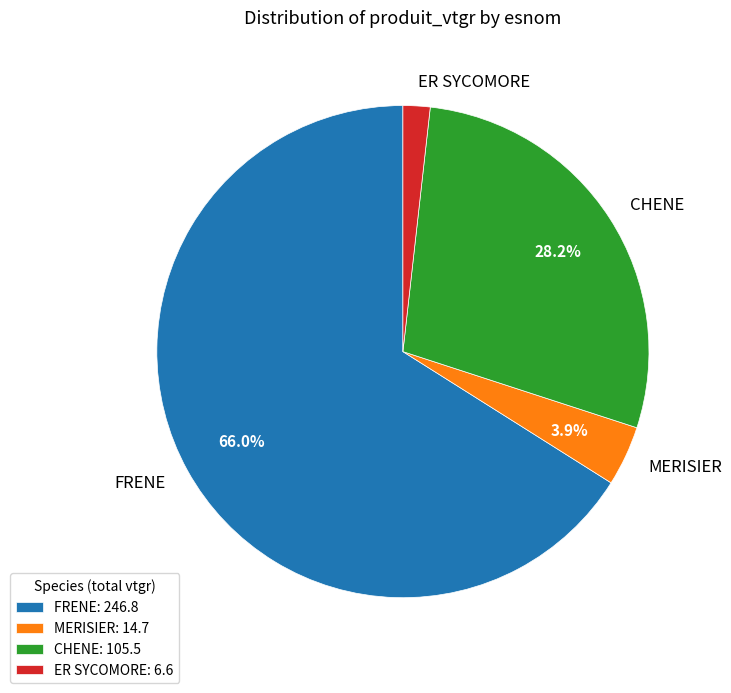

Which has a higher value, MERISIER or CHENE?

CHENE